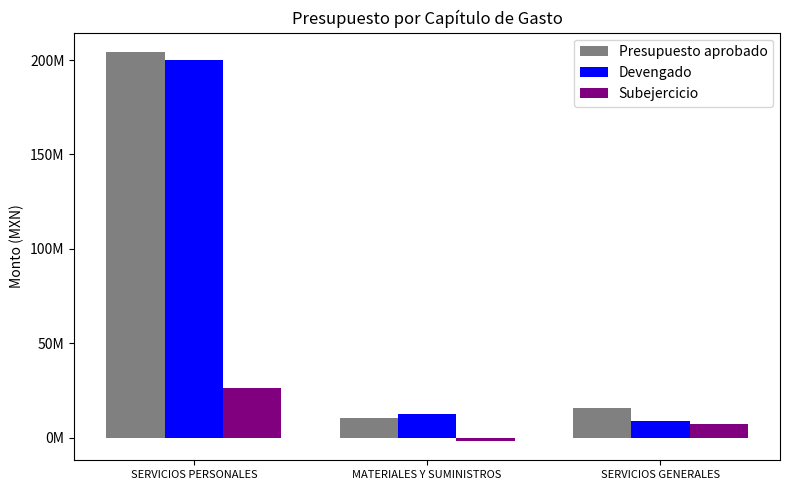

What are all the series names shown in the legend?

Presupuesto aprobado, Devengado, Subejercicio